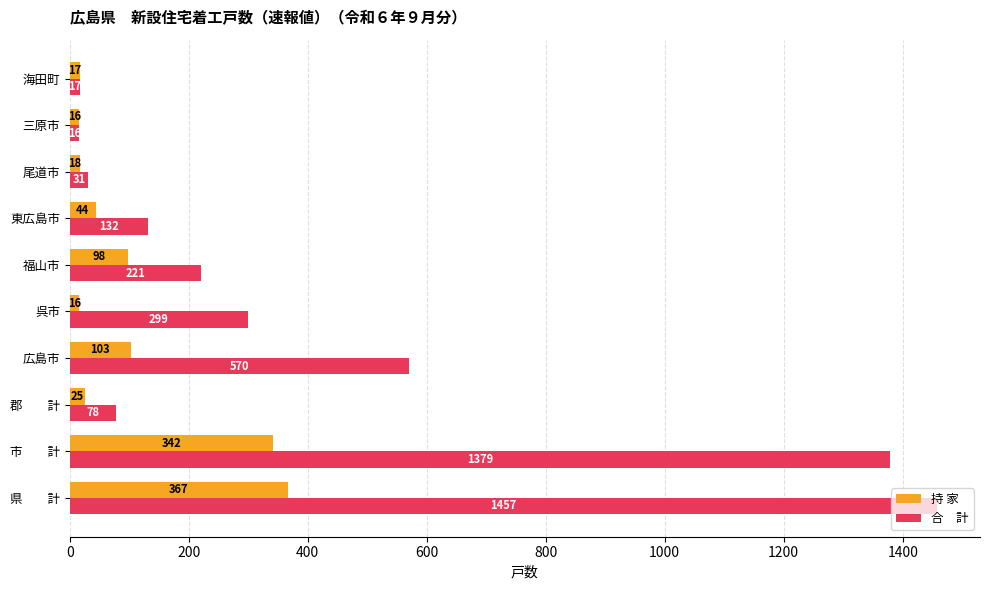

What is the maximum value shown in the chart?

1457